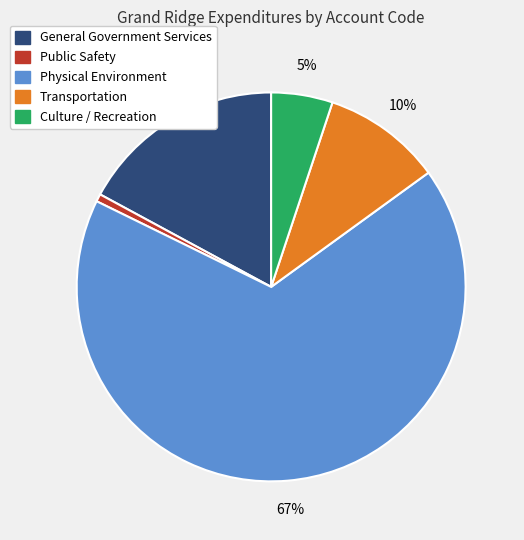

Which slice is the smallest?

Public Safety